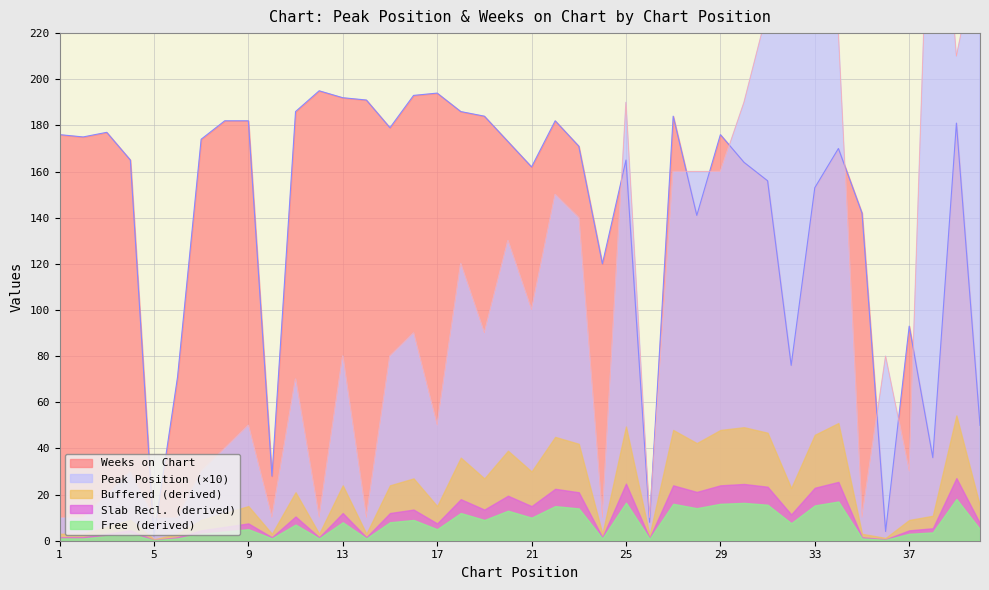

What is the difference between the second highest and second lowest values in the Weeks on Chart series?

190